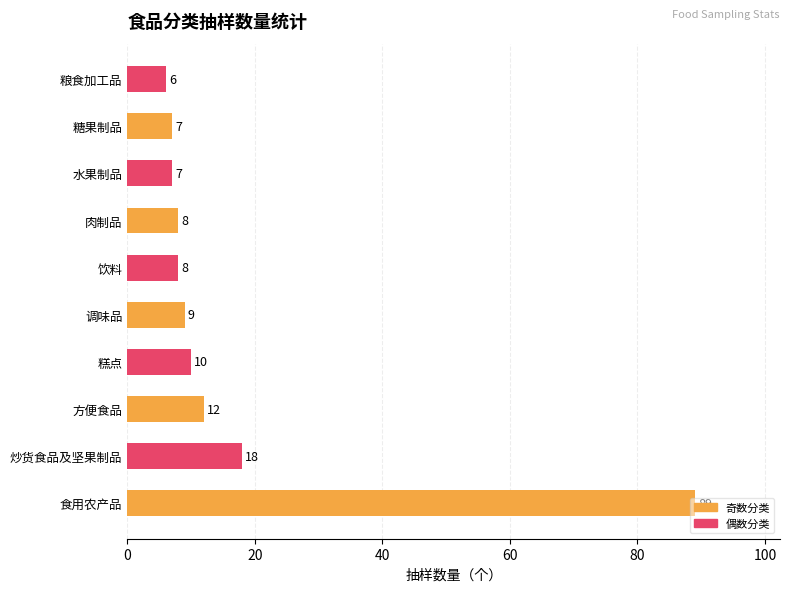

What is the sum of all values?

174